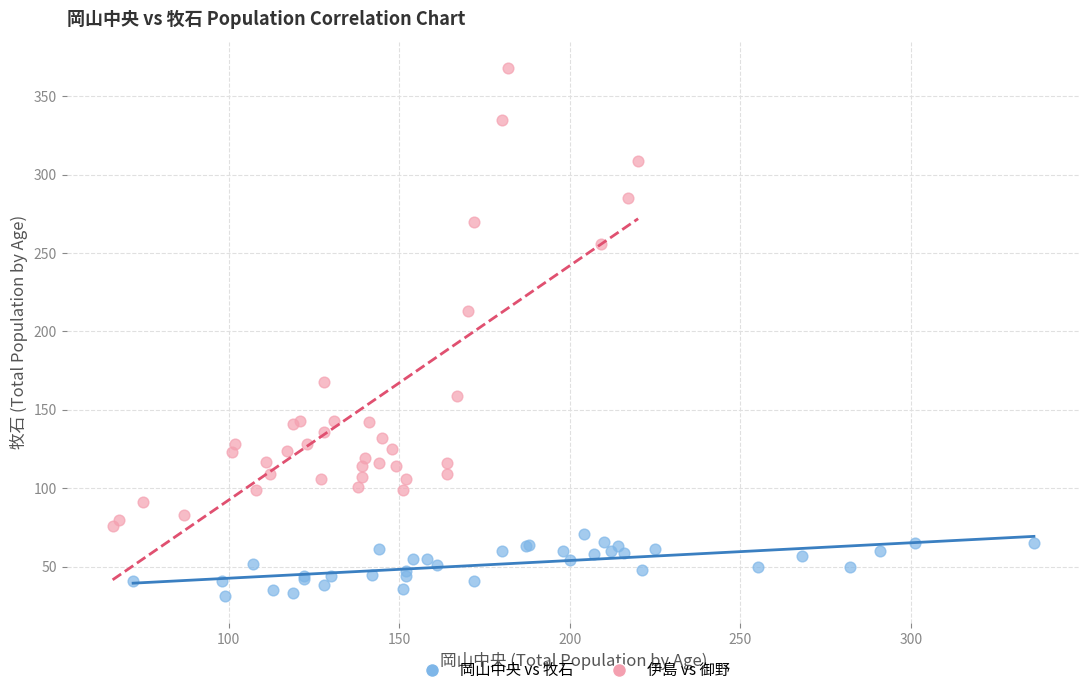

Which series has the largest Y range (max minus min)?

伊島 vs 御野